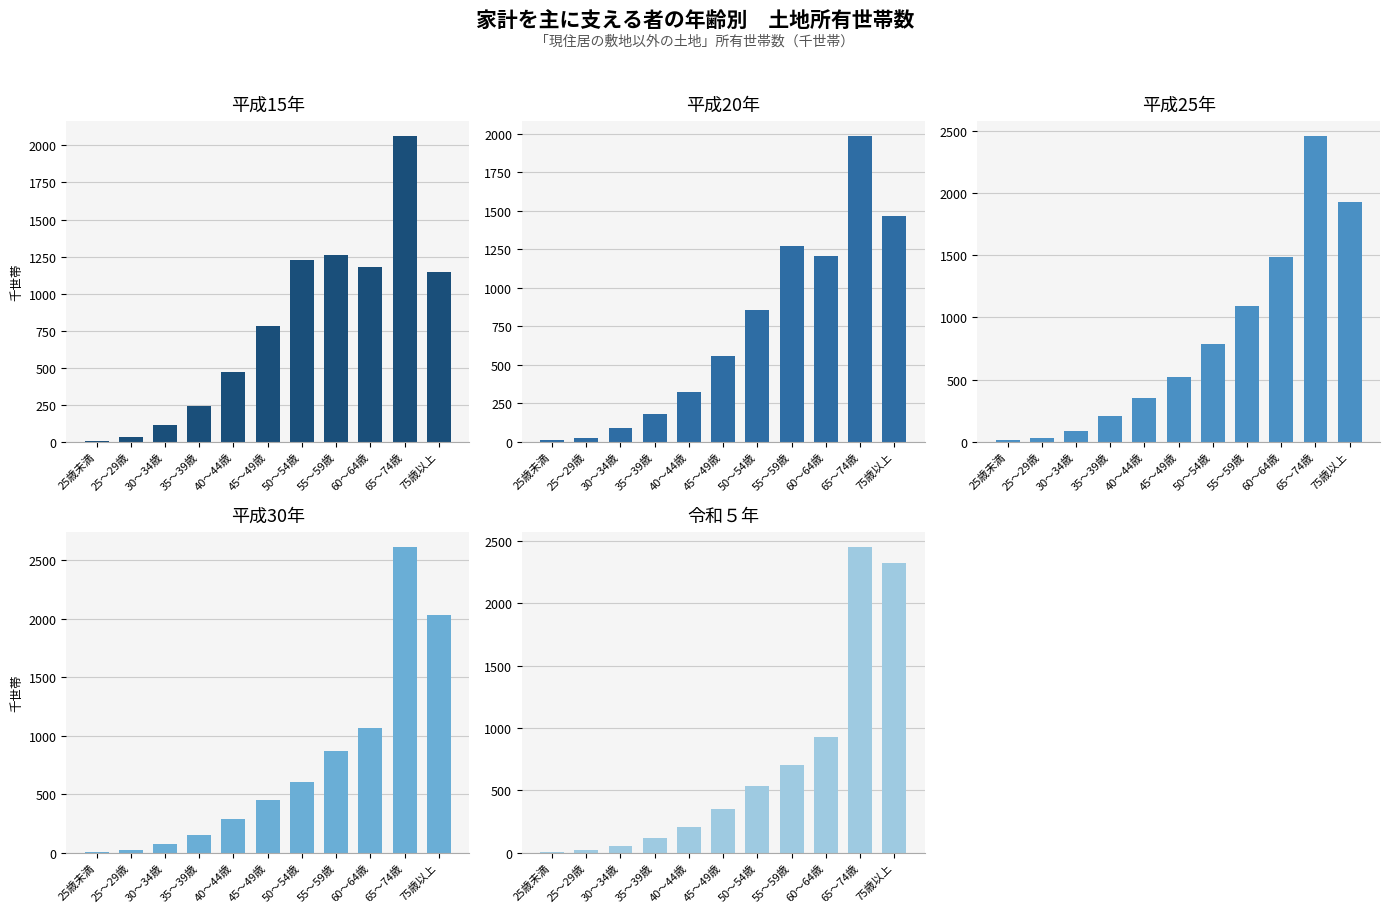

At which label does 平成20年 first exceed 557?

50～54歳